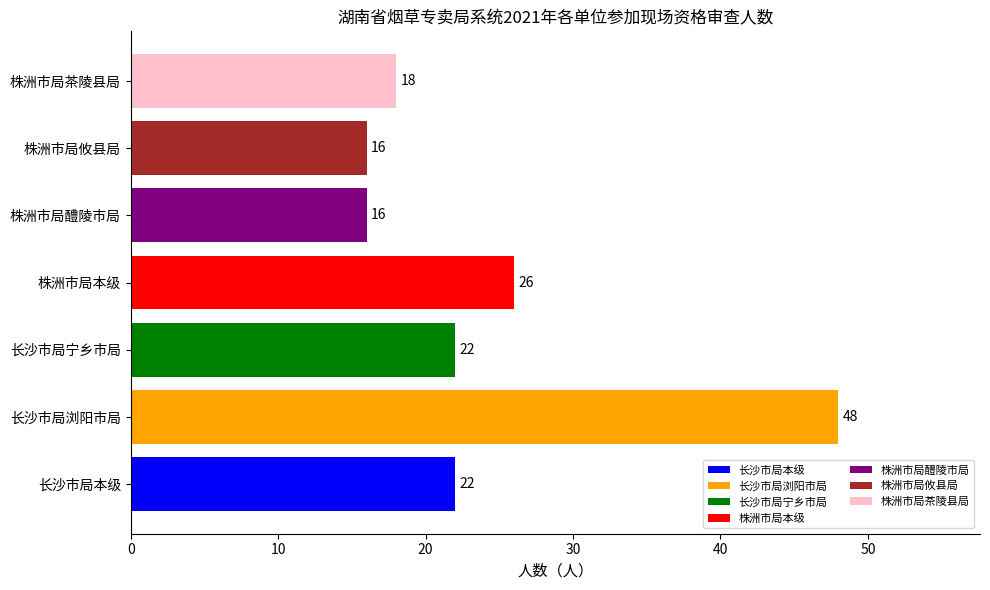

Approximately how many times larger is the value at 株洲市局本级 compared to 长沙市局浏阳市局?

0.5